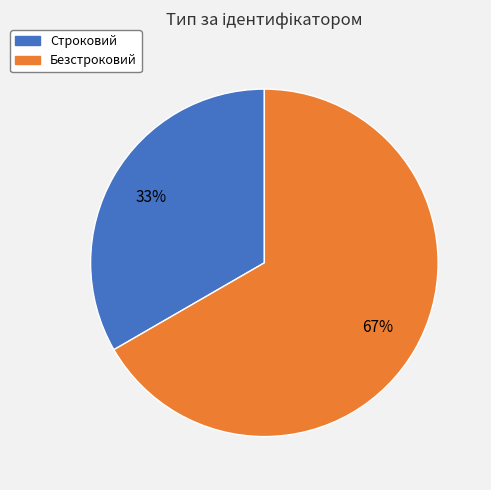

To the nearest percent, what is the average slice percentage?

50%